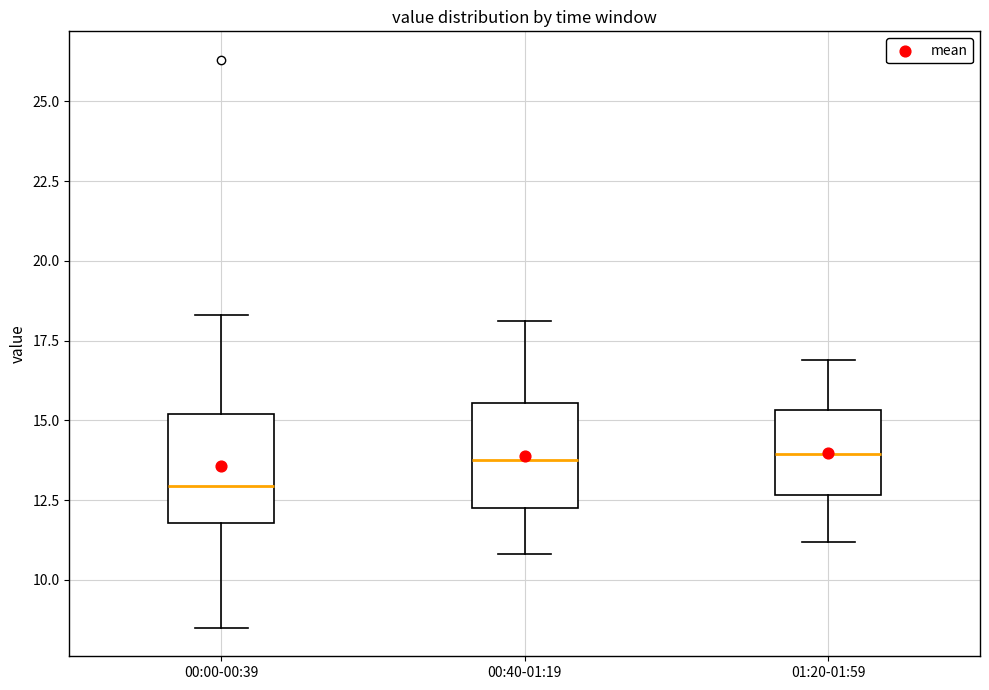

Which box has the lowest median line?

00:00-00:39